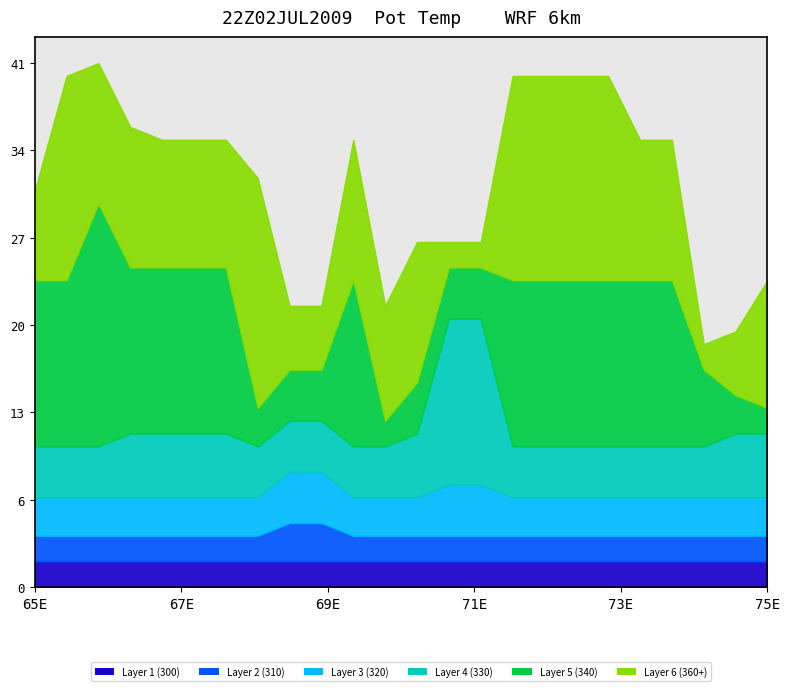

Where does the Layer 6 (360+) series first go above 11?

1